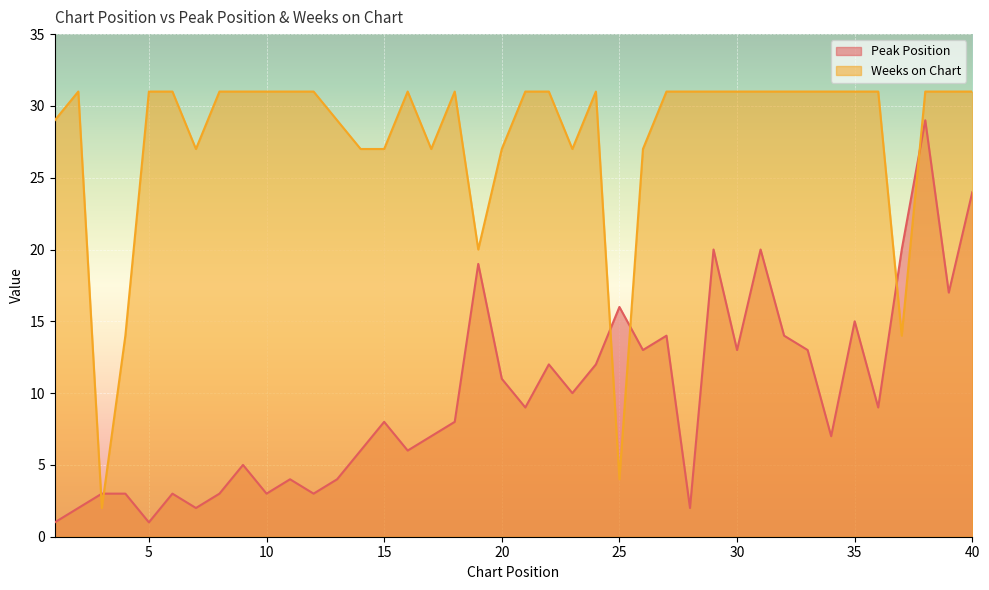

At which category does the chart reach its minimum across all series?

1